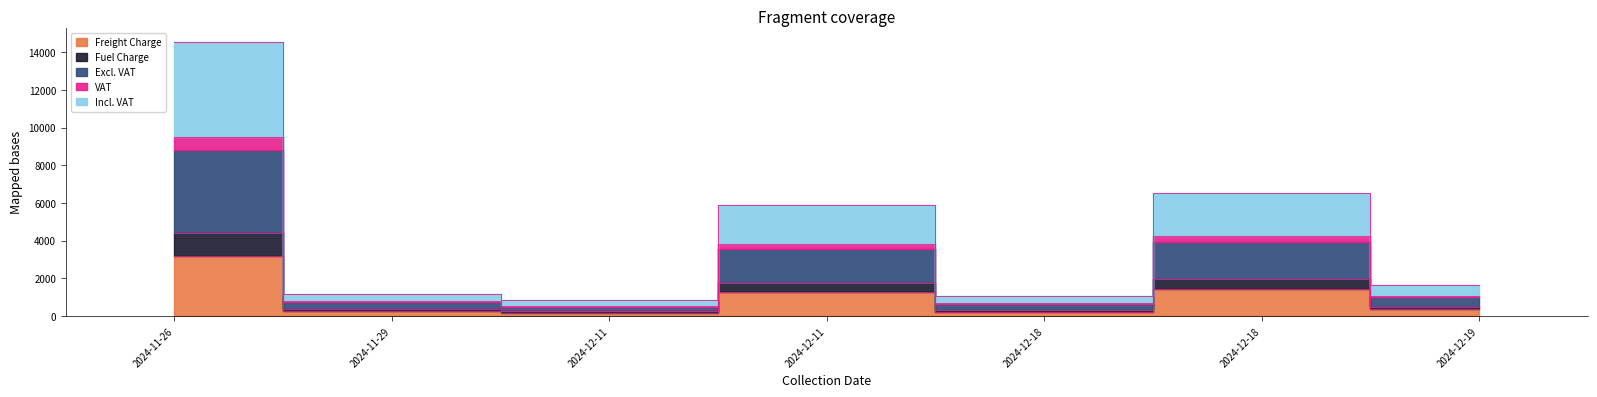

Which category has the highest value across all series?

2024-11-26